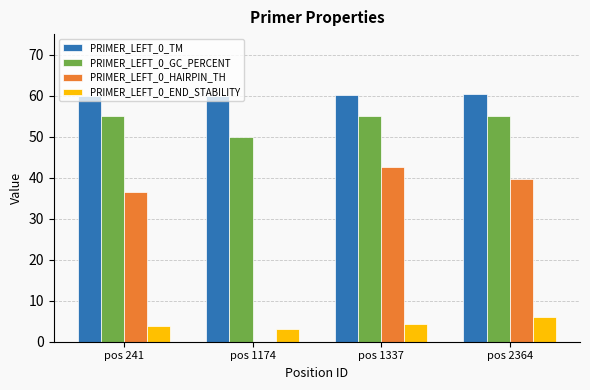

The value of PRIMER_LEFT_0_END_STABILITY at pos 2364 is 8.6. True or false?

False